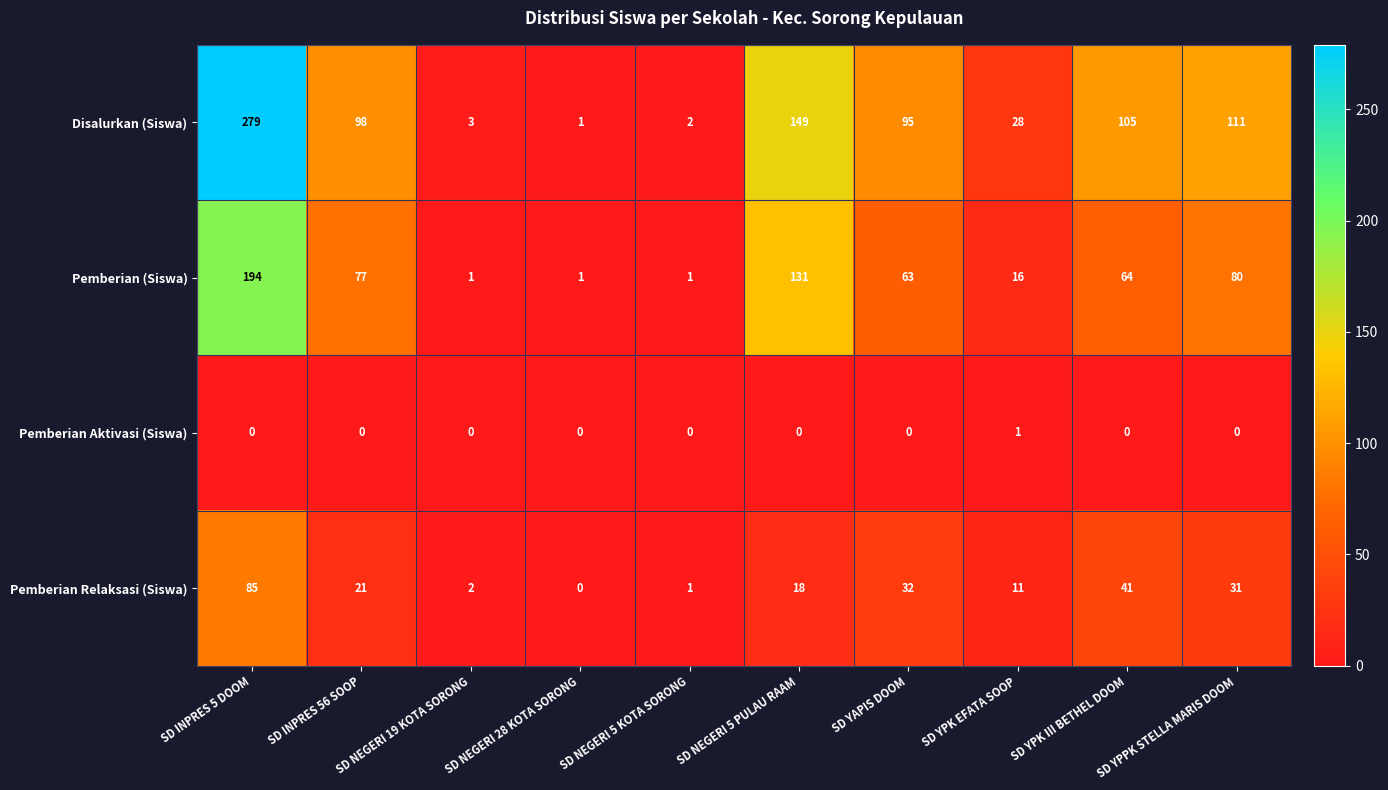

The Pemberian (Siswa) series shows 1 at SD NEGERI 19 KOTA SORONG. True or false?

True